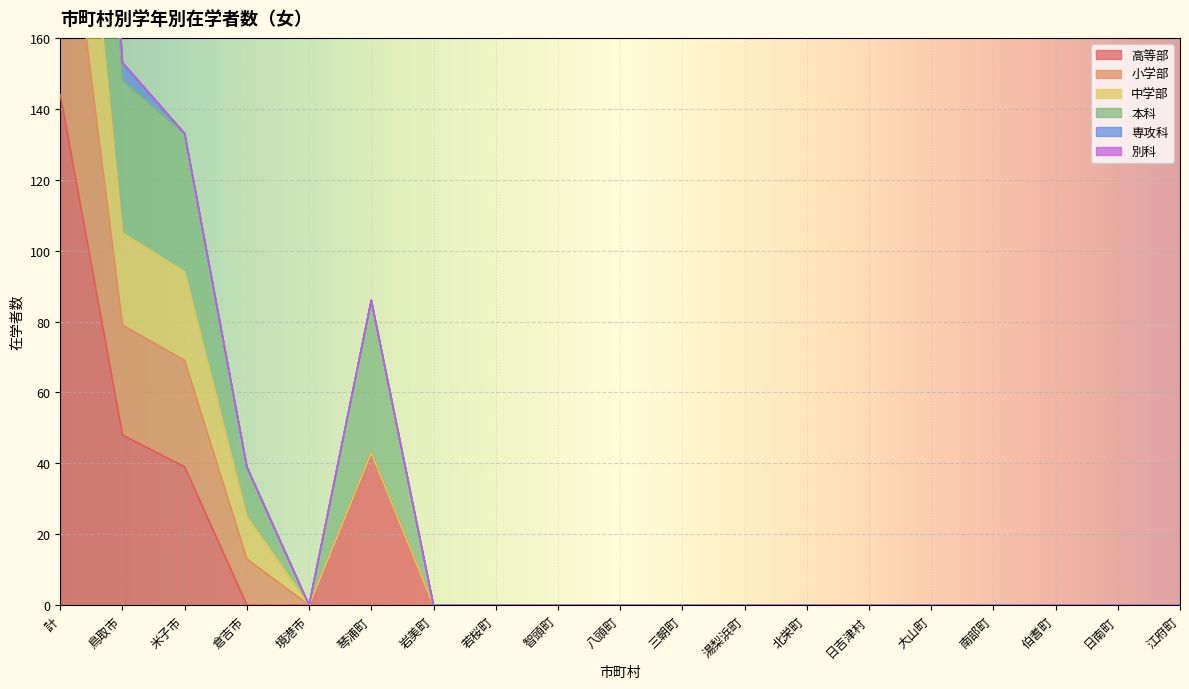

Is it true that 高等部 equals 0 at 日南町?

True